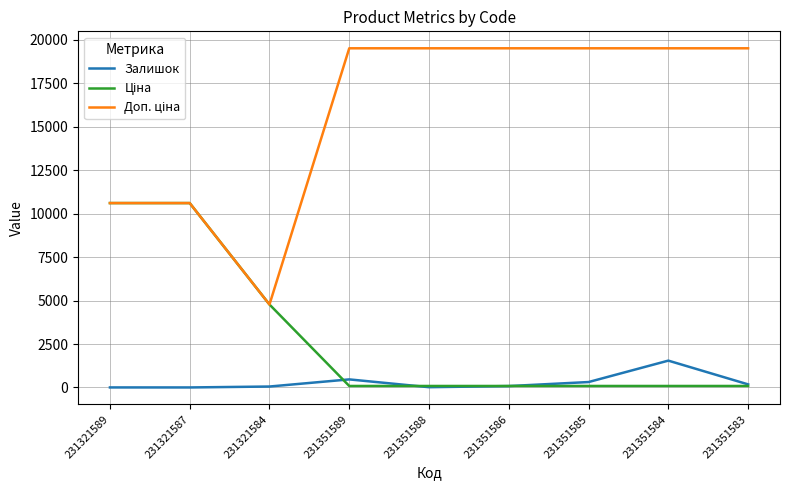

What is the greatest value displayed?

19512.0